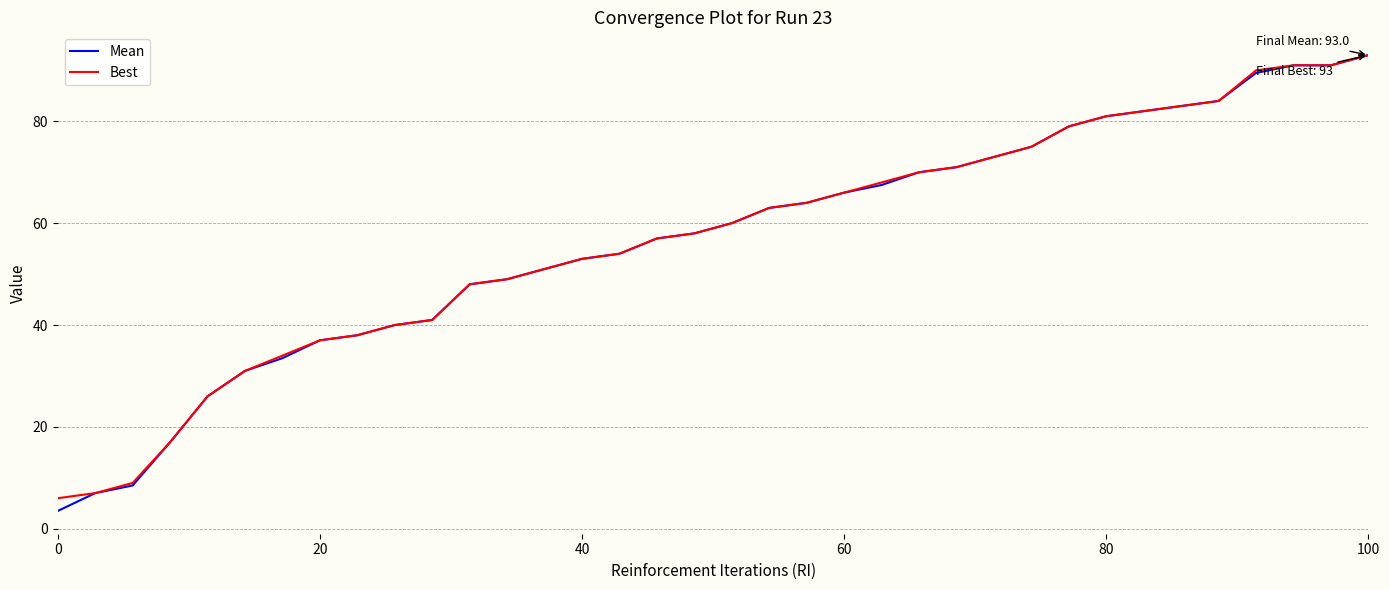

What is the lowest value of the Best series?

6.0